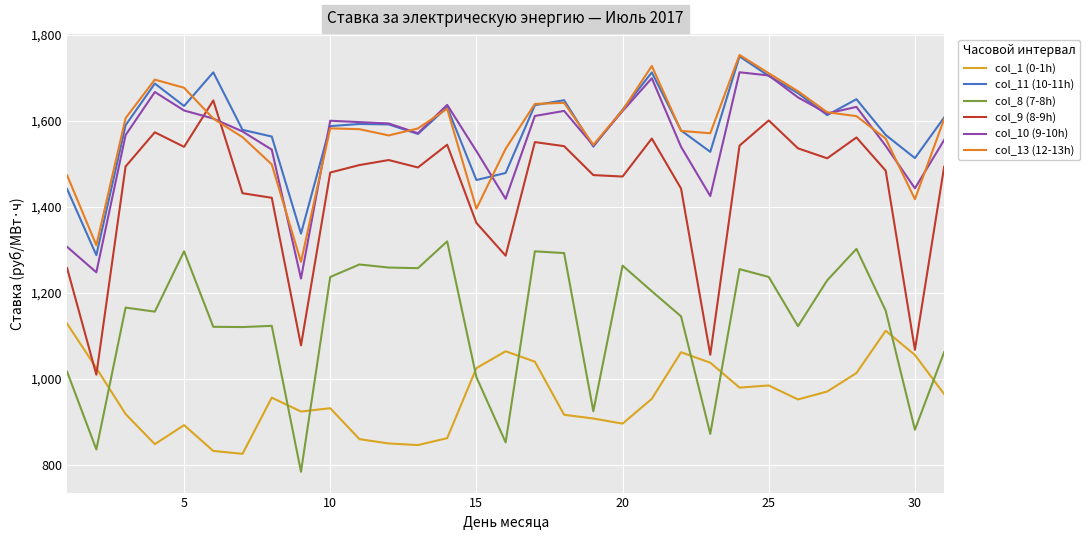

What is the minimum value for col_8 (7-8h)?

784.4